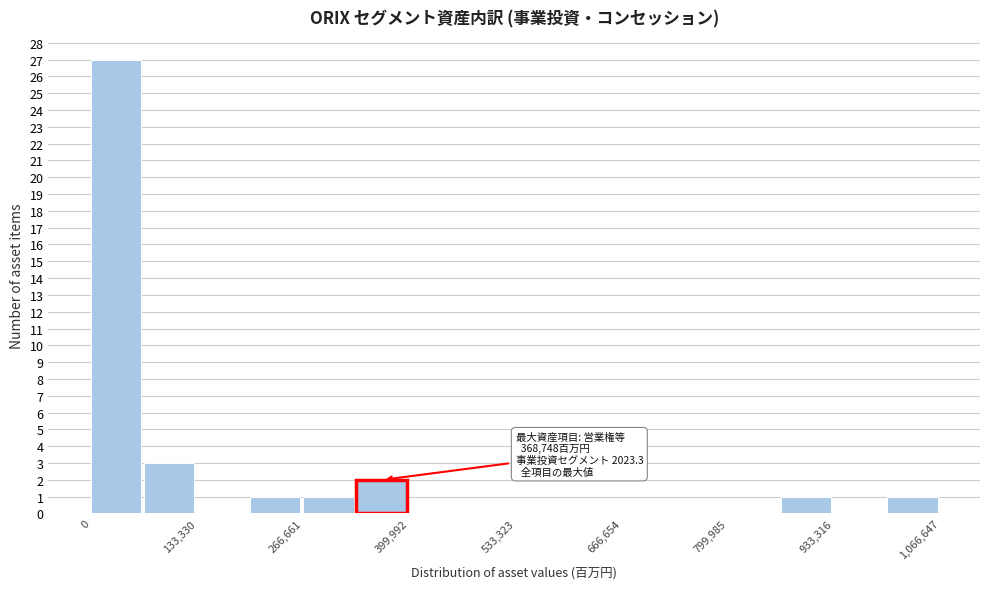

Around what value on the x-axis is the tallest bar? Give the approximate position of its centre, as read against the axis.

40000